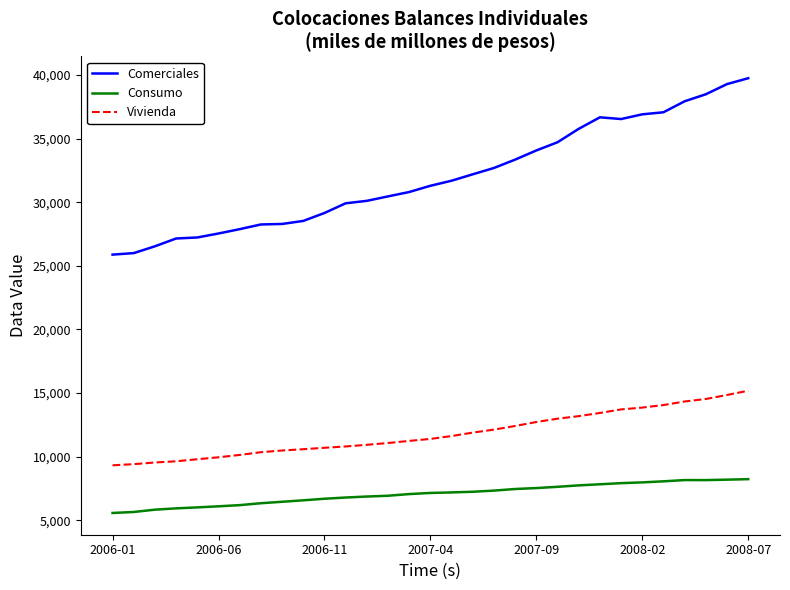

Rank the series by their maximum value, from lowest to highest.

Consumo, Vivienda, Comerciales